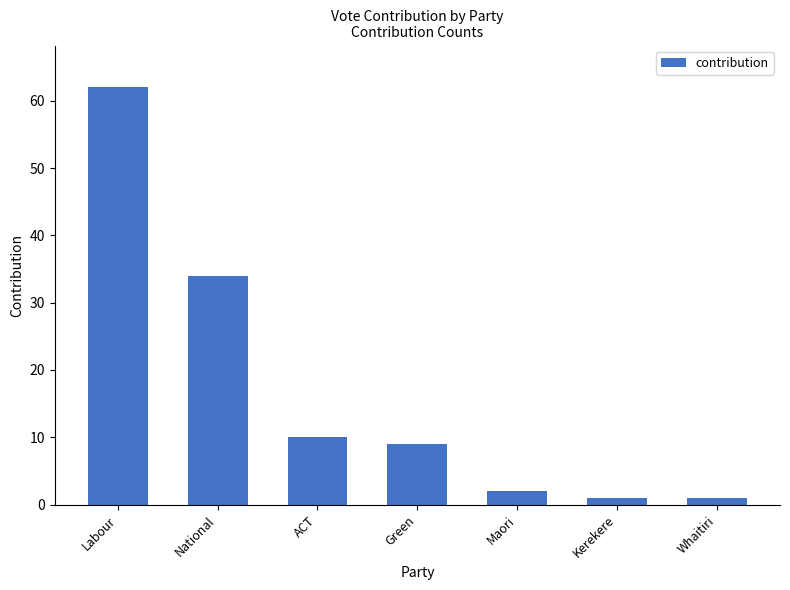

What is the change in value from Labour to Whaitiri?

-61